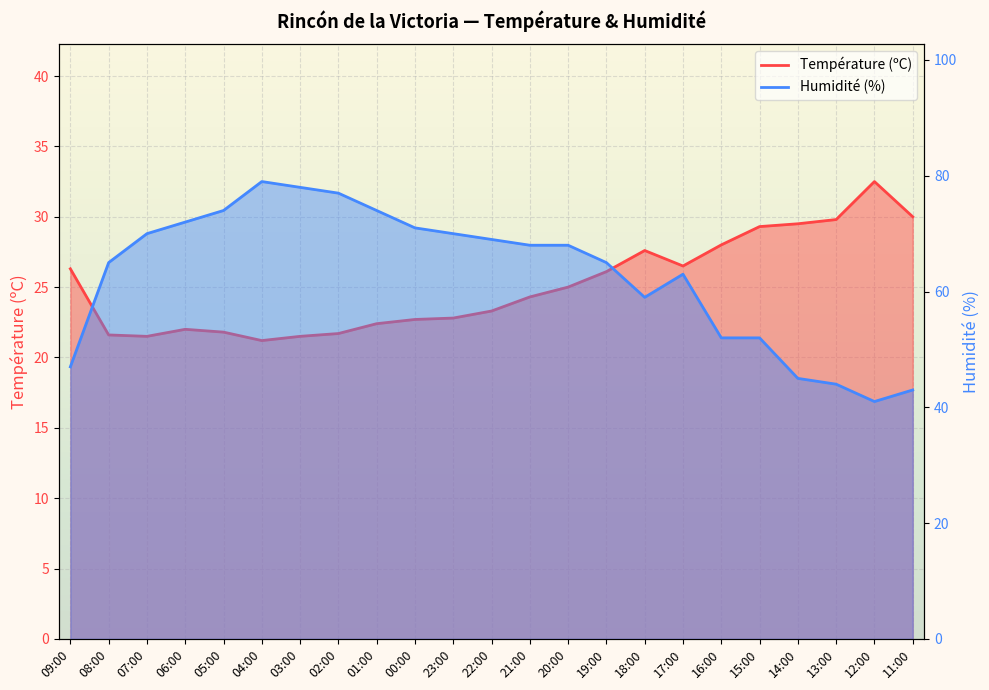

What is the maximum value for Humidité (%)?

79.0